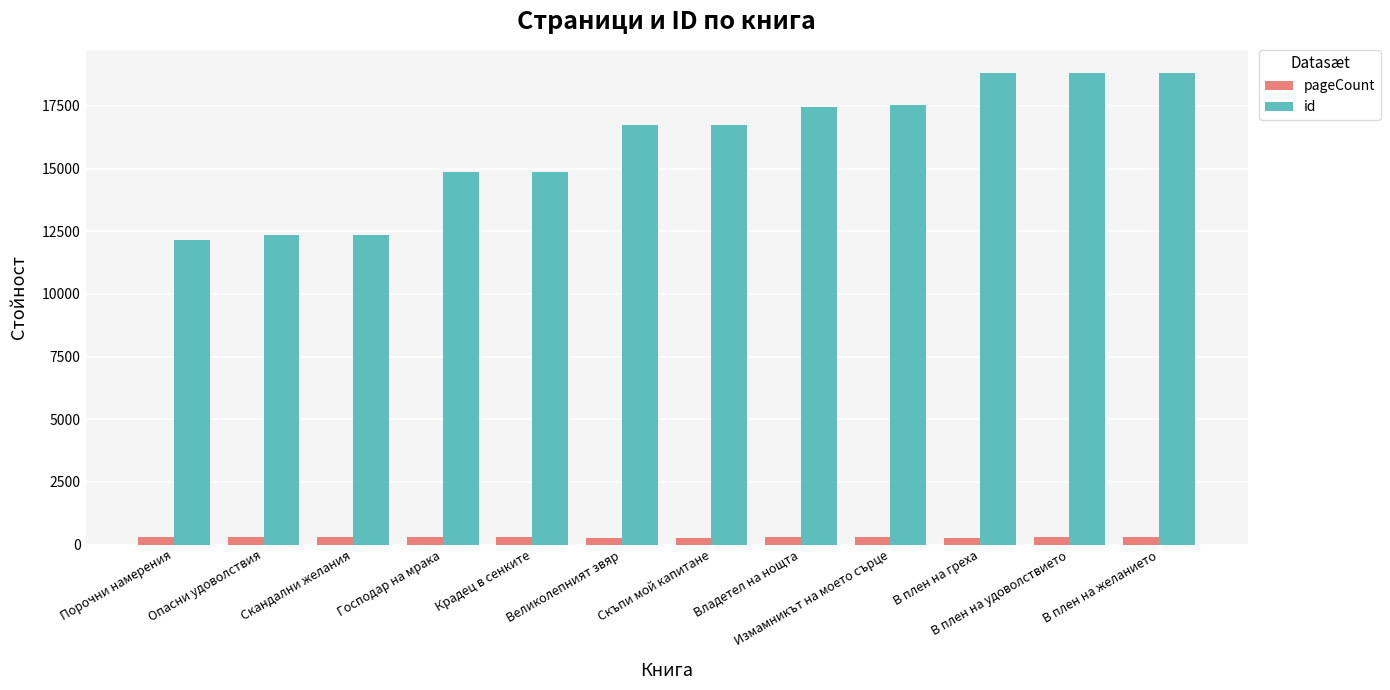

What is the difference between the highest and lowest values at Великолепният звяр?

16483